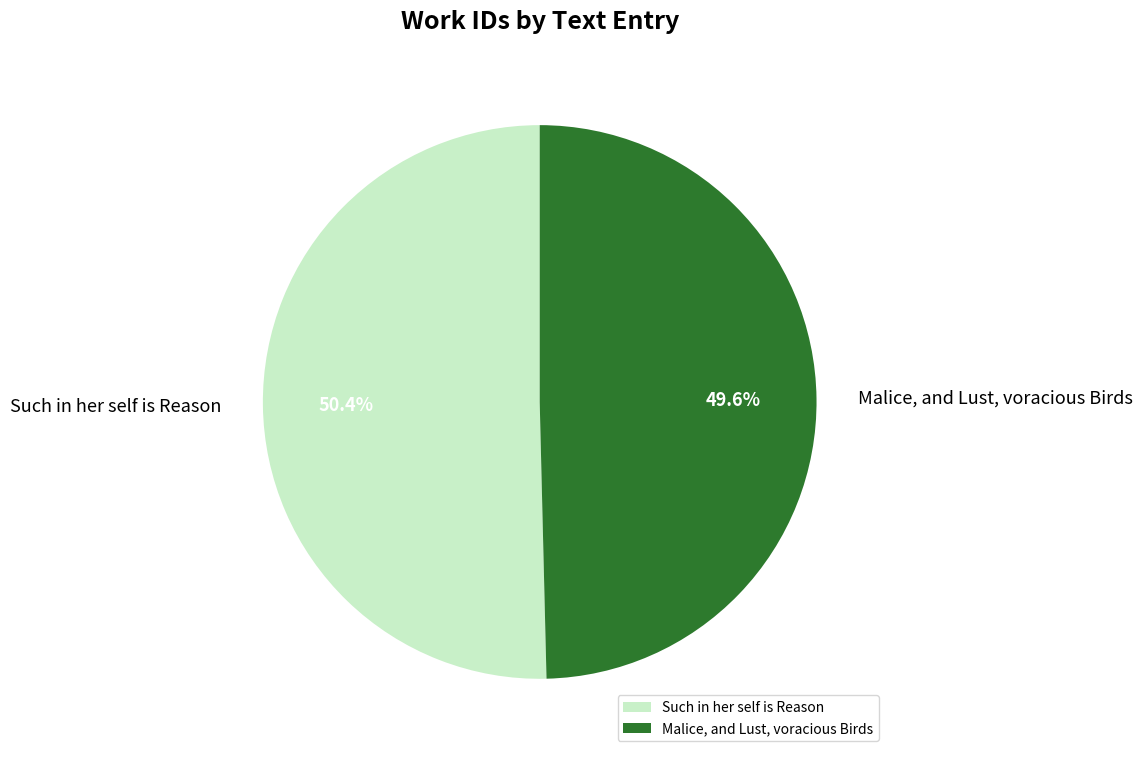

Which category has the smallest portion of the pie?

Malice, and Lust, voracious Birds